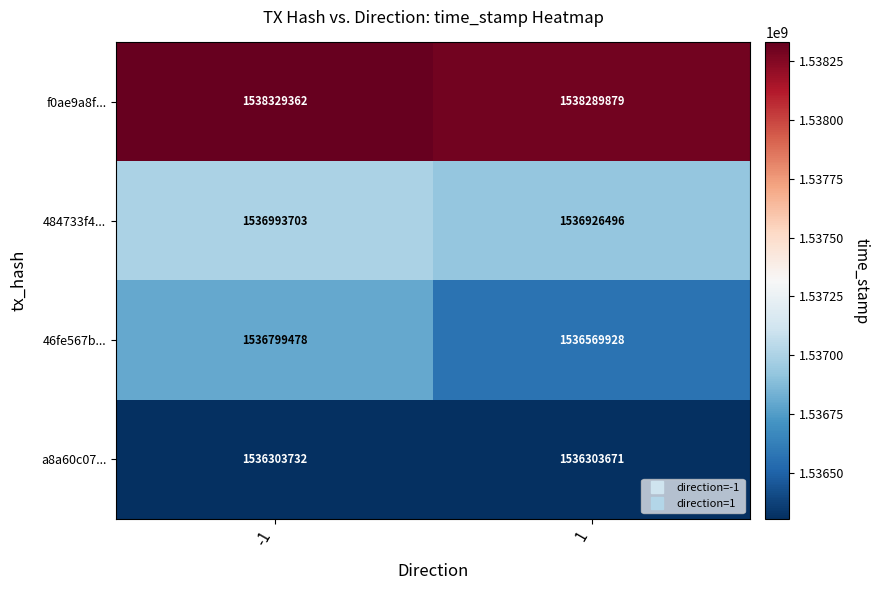

Is it true that 484733f4... equals 960945924 at -1?

False